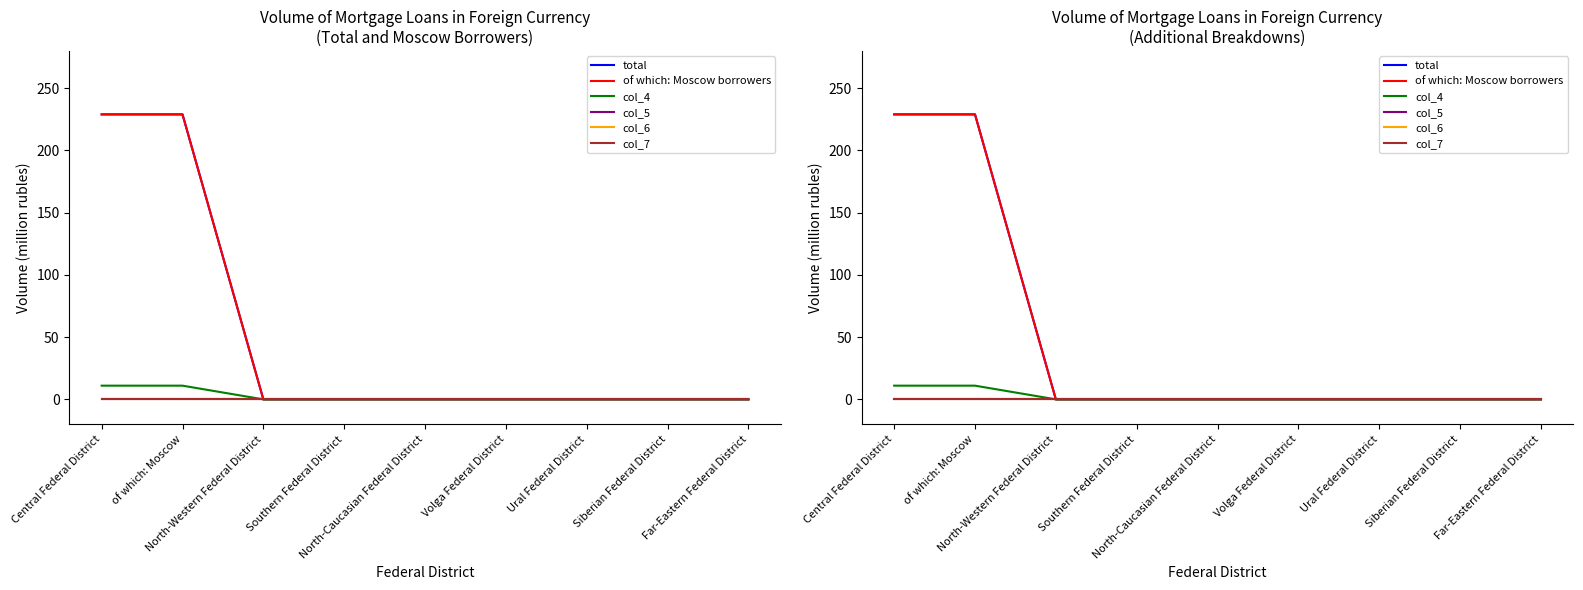

What is the label of the 2nd point from the right?

Siberian Federal District